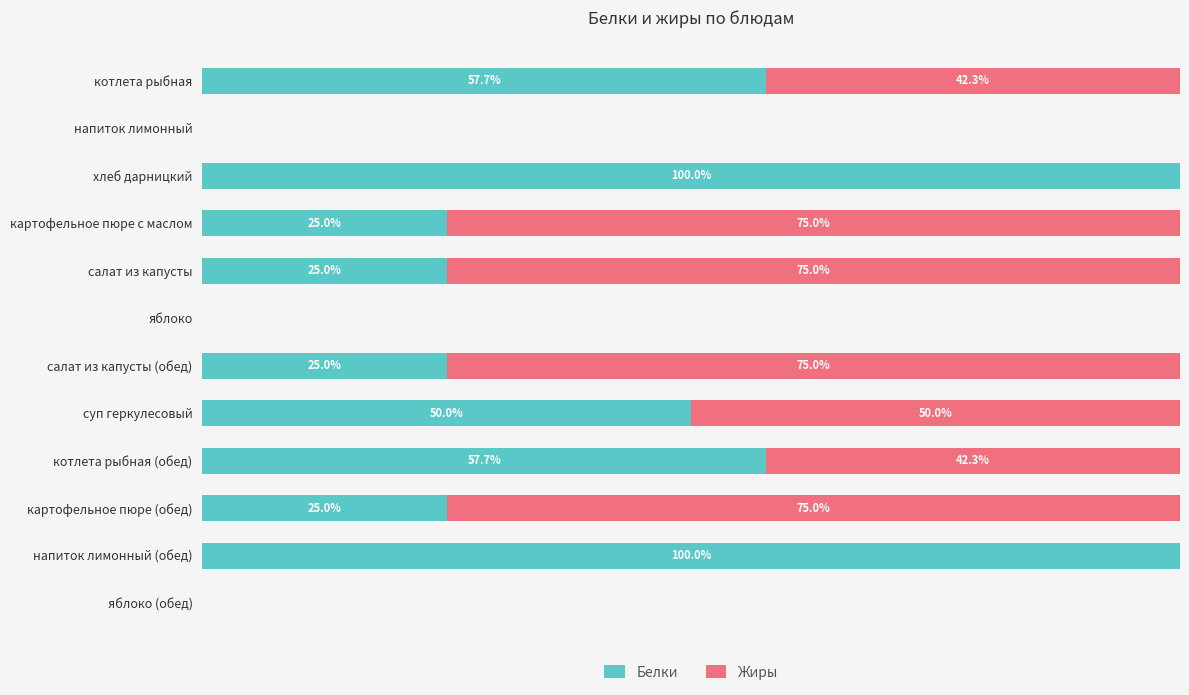

At which label is Белки closest to 50?

суп геркулесовый